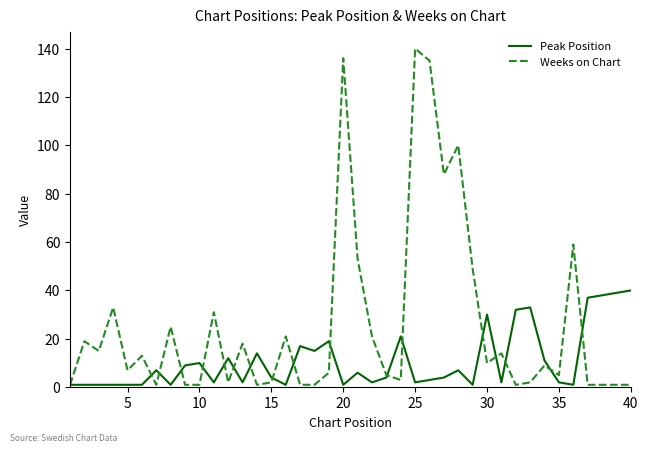

Reading right to left, list all the values displayed in this chart.

Peak Position: 40	39	38	37	1	2	11	33	32	2	30	1	7	4	3	2	21	4	2	6	1	19	15	17	1	4	14	2	12	2	10	9	1	7	1	1	1	1	1	1
Weeks on Chart: 1	1	1	1	59	5	9	2	1	14	10	49	100	88	135	140	3	5	21	53	136	6	1	1	21	2	1	18	2	31	1	1	25	1	13	7	33	15	19	1